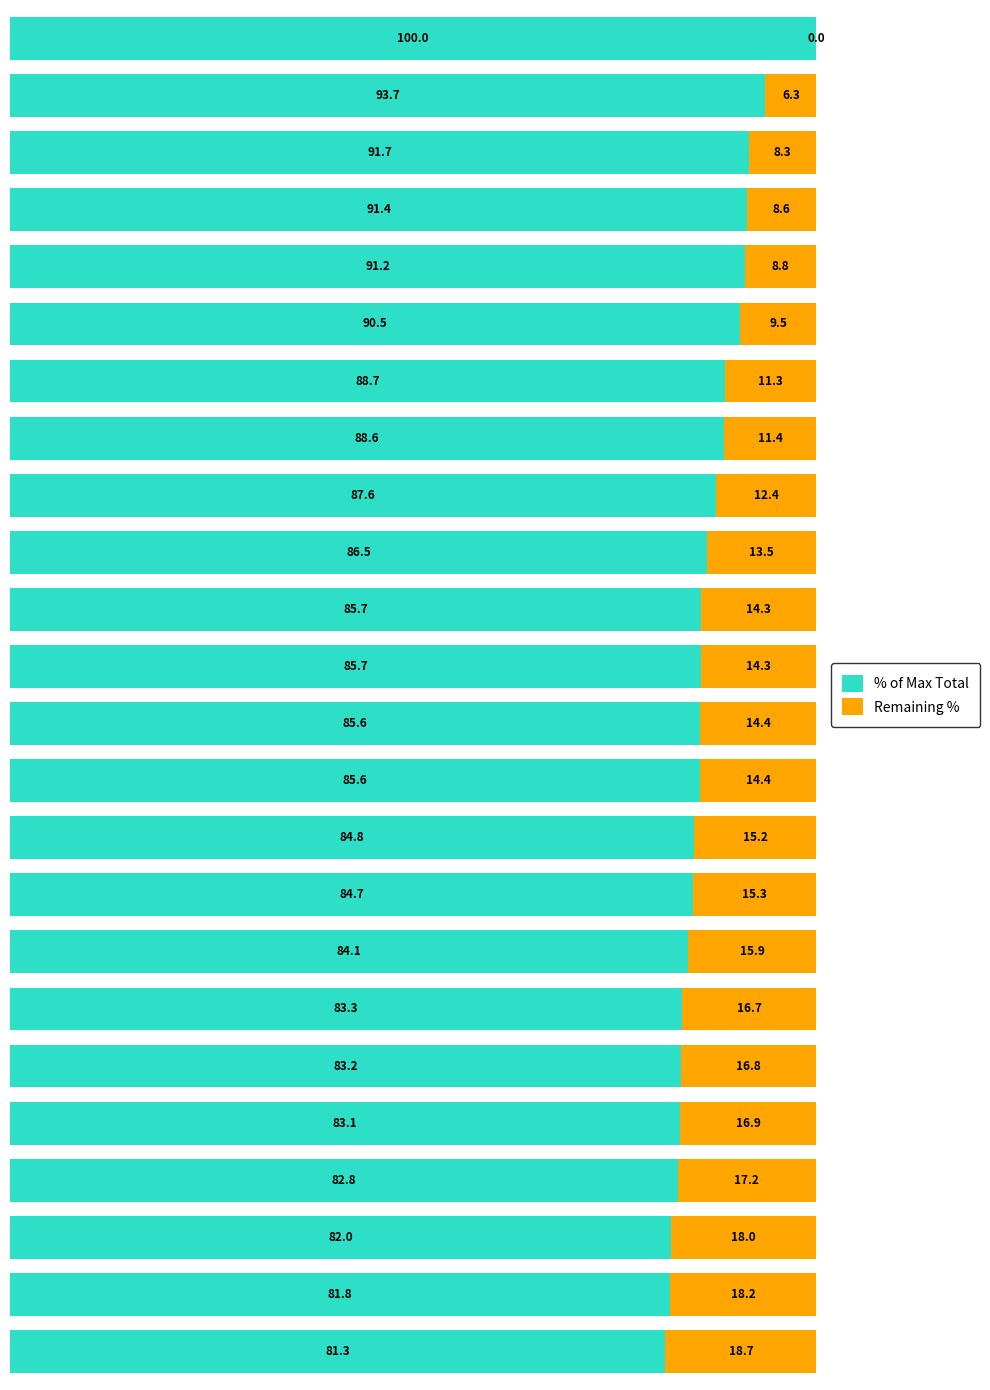

What is the sum of all % of Max Total values?

2083.6